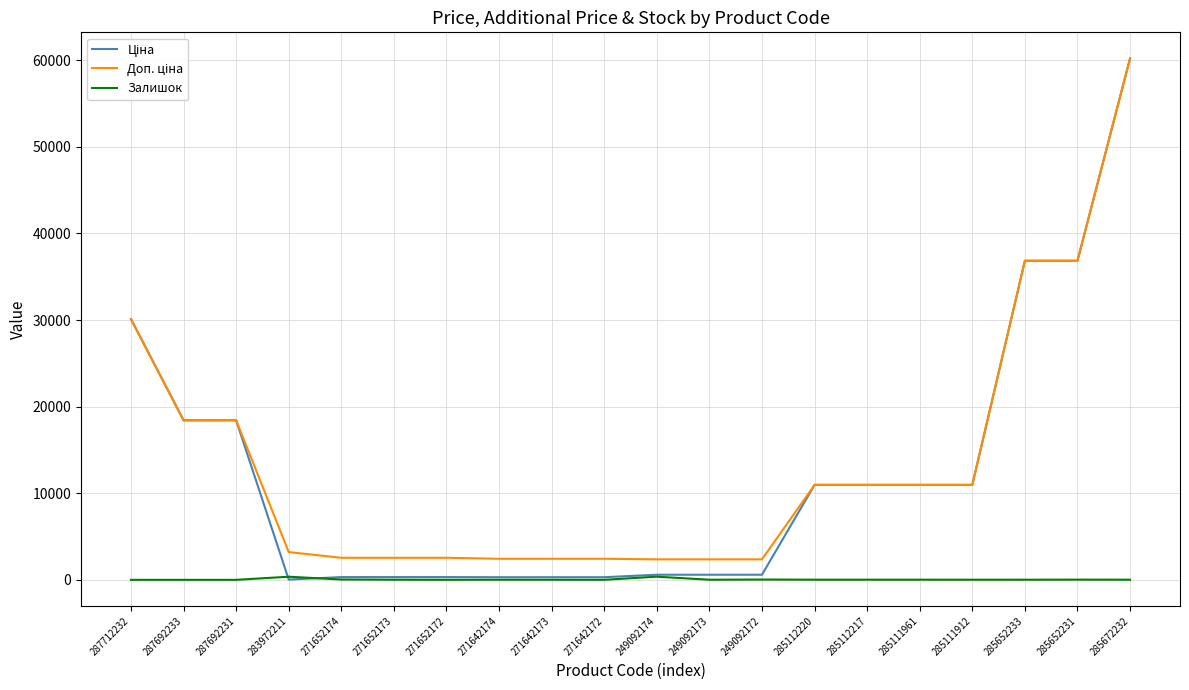

At which category is the sum across all series the highest?

285672232